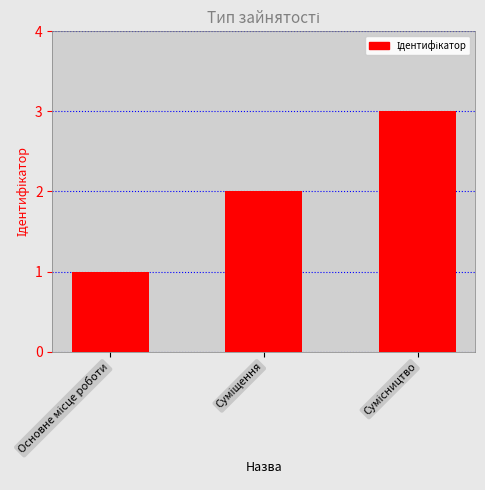

What is the difference between the maximum and minimum values?

2